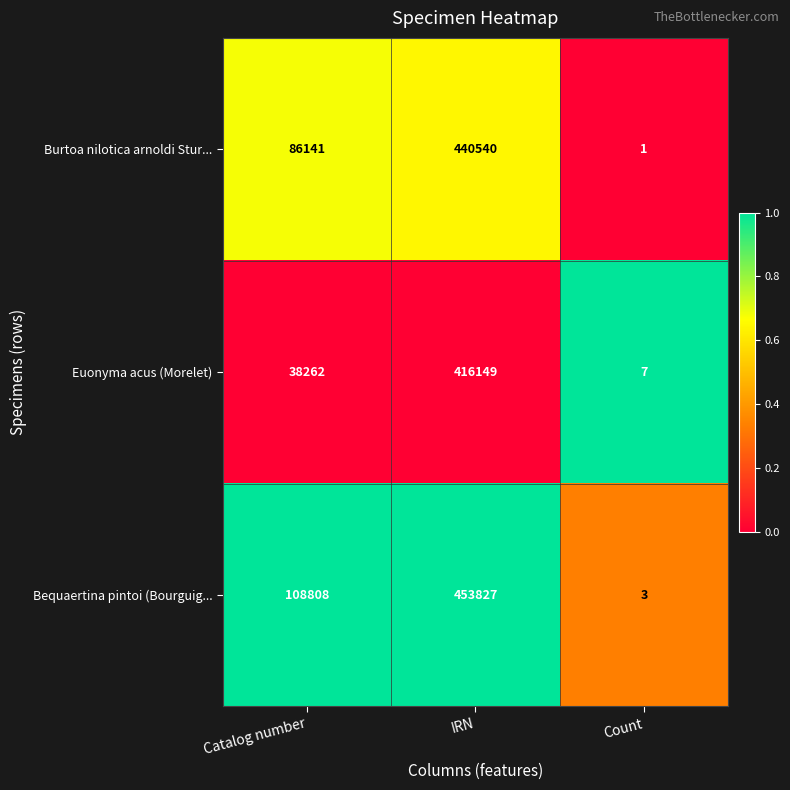

At which category does the chart reach its minimum across all series?

Count